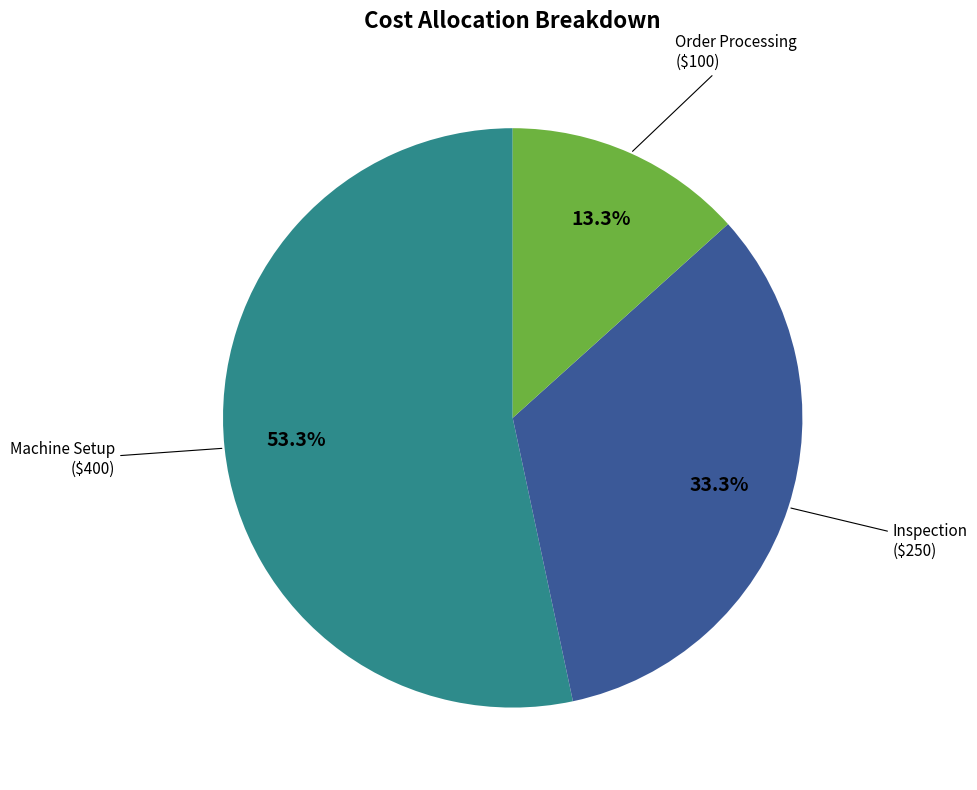

Does any single category account for the majority?

Yes